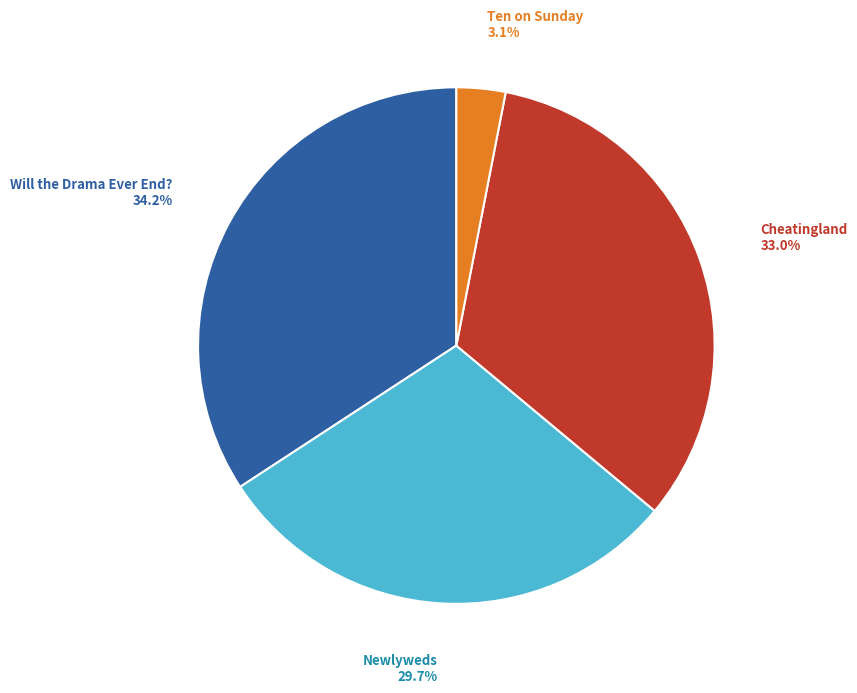

Count the number of slices in the pie.

4